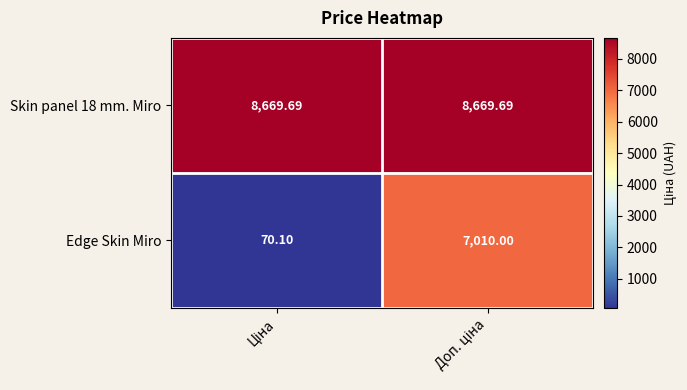

Which series has the widest spread of values?

Edge Skin Miro